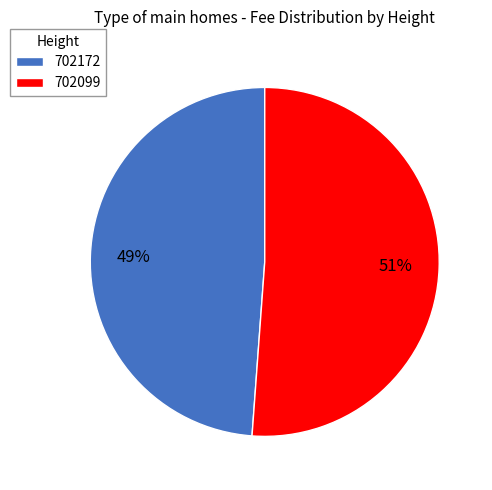

Is it true that 702099 is 60% of the pie?

False